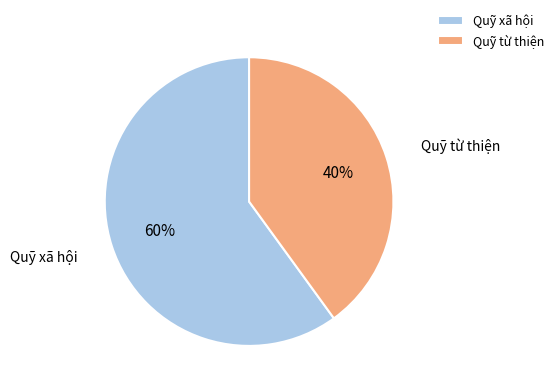

Is the sum of Quỹ từ thiện and Quỹ xã hội greater than half?

Yes